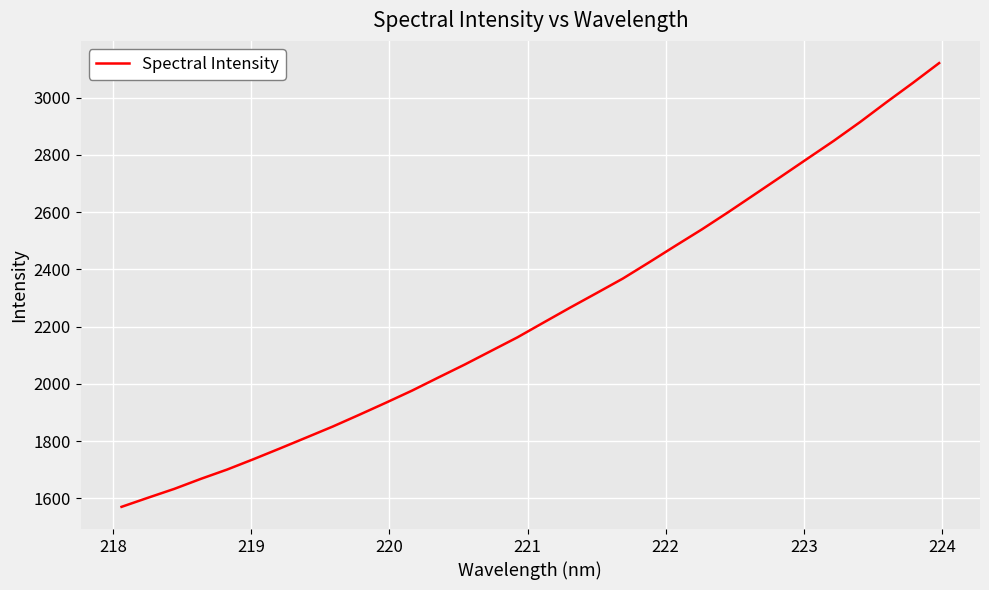

Does the chart have visible grid lines?

Yes